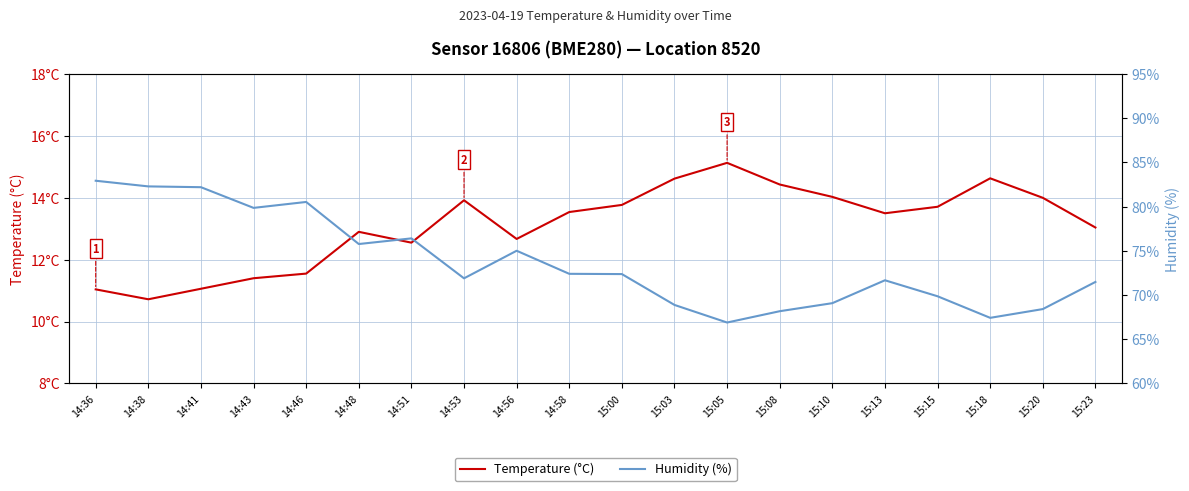

What value does the Humidity (%) series have at 15:18?

67.4